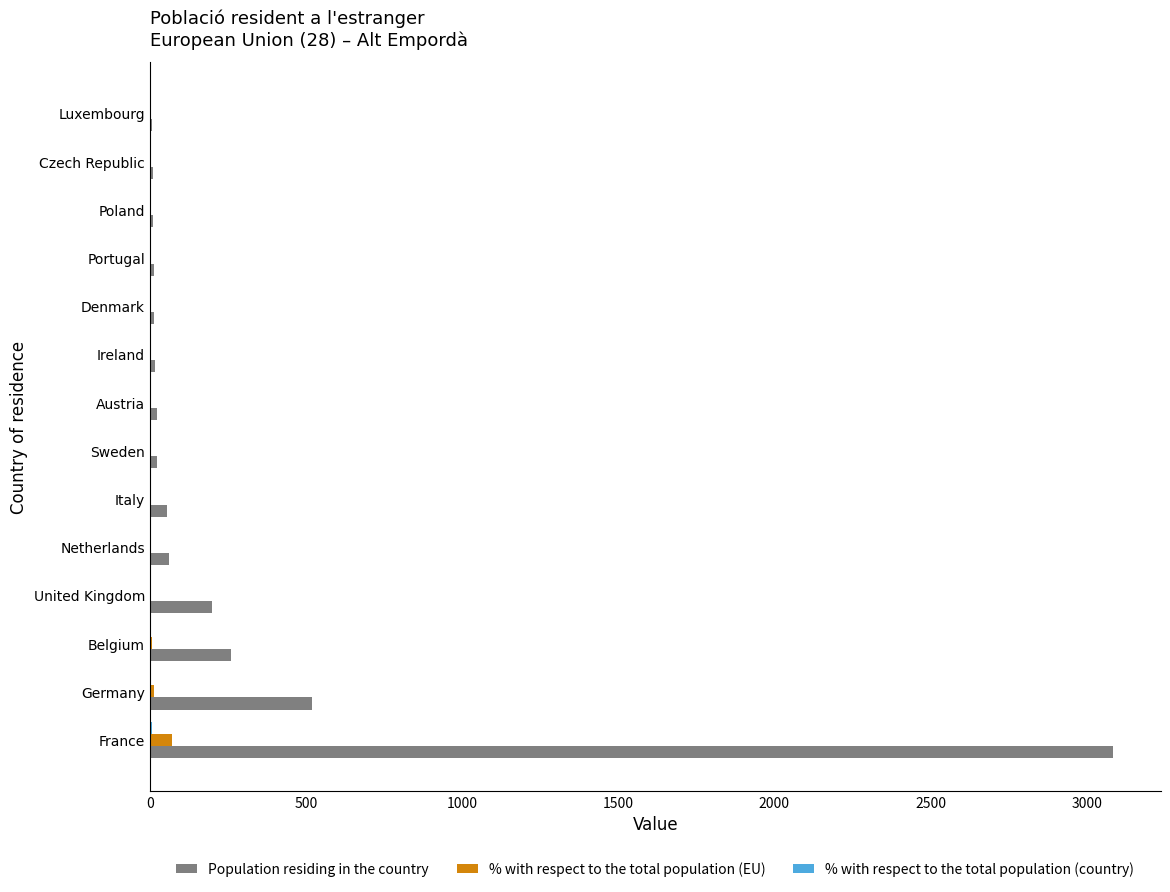

True or false: Population residing in the country has a value of 200.0 at United Kingdom.

True